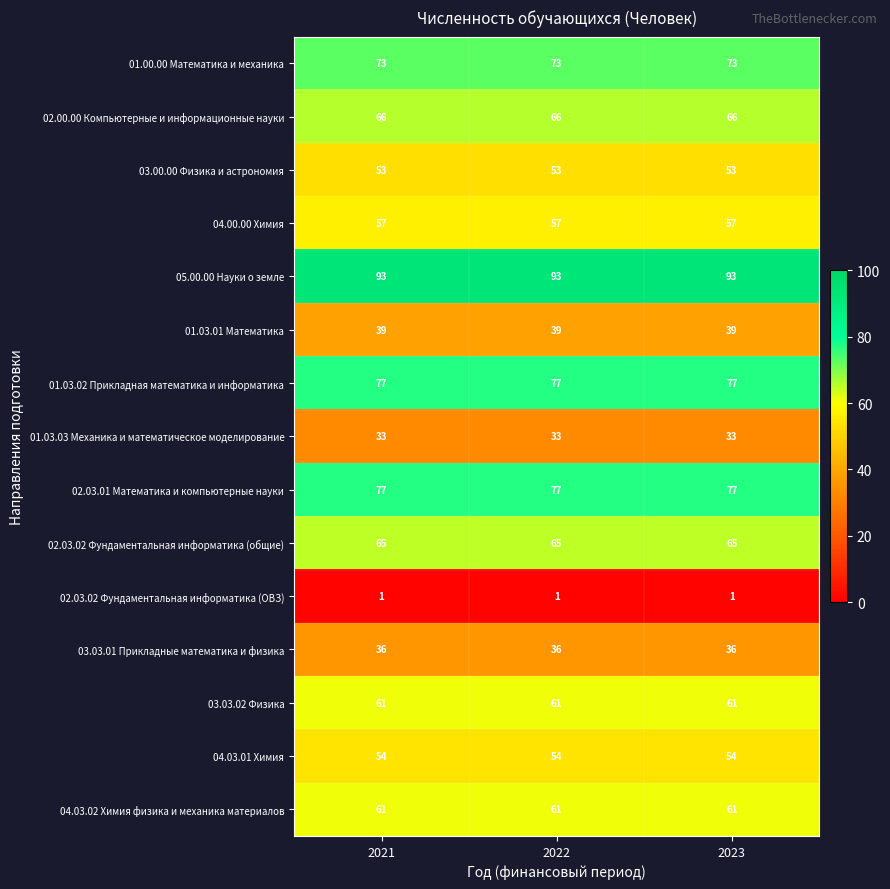

What is the difference between the highest and lowest values at 2022?

92